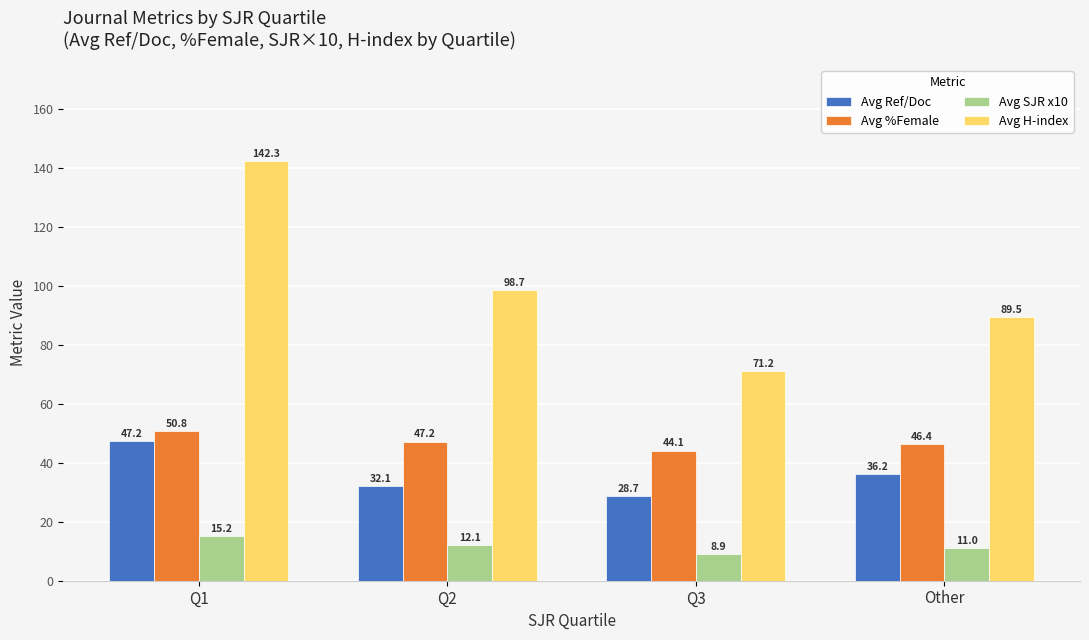

What is the difference between the maximum and minimum values in the Avg Ref/Doc series?

18.6